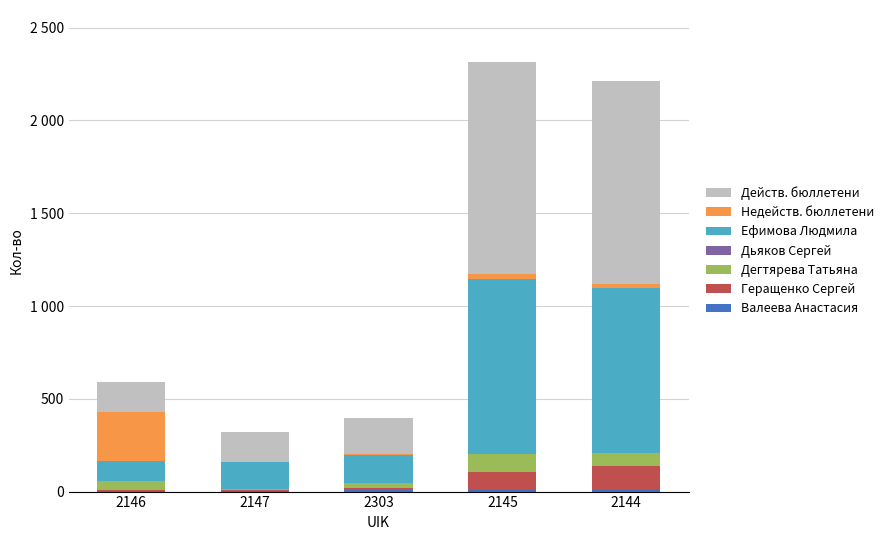

True or false: Валеева Анастасия has a value of 16 at 2145.

True